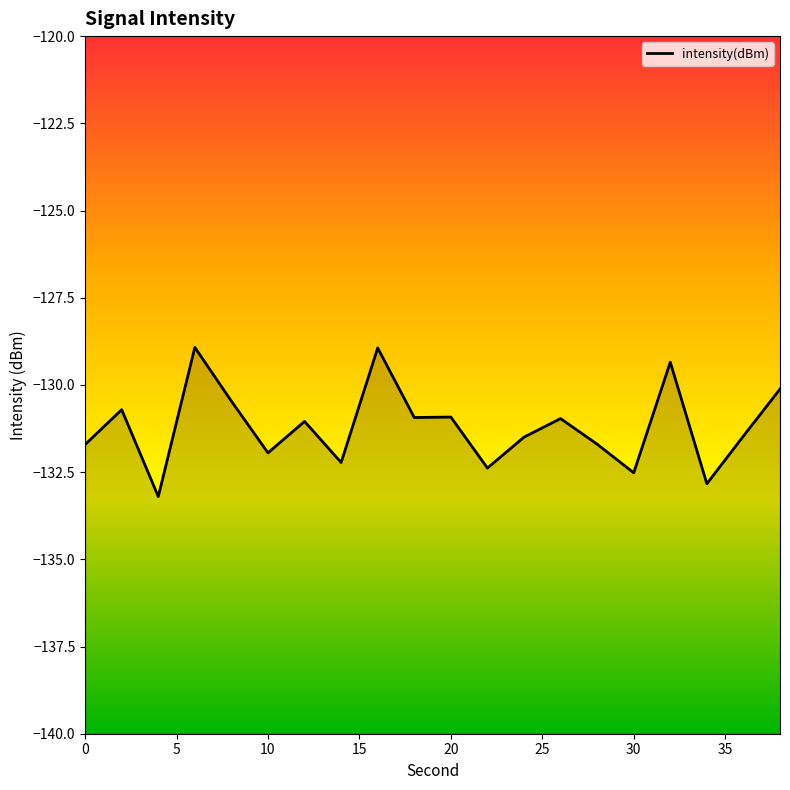

At which label is the value closest to -131?

26